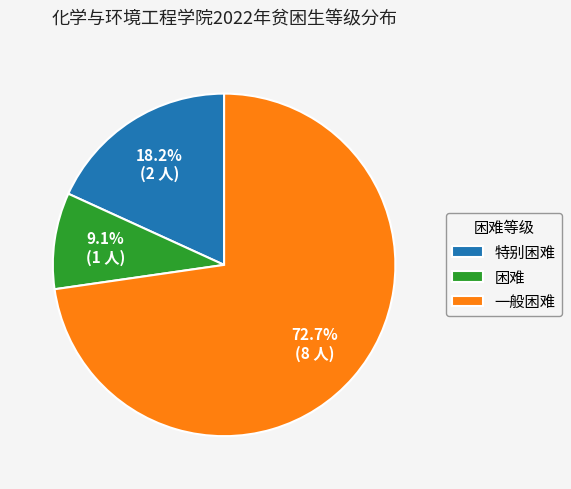

Which category has the smallest portion of the pie?

困难